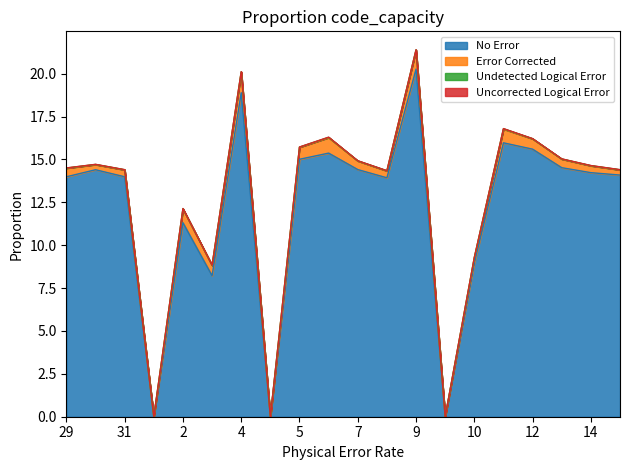

Read the Error Corrected value at 13.

0.5